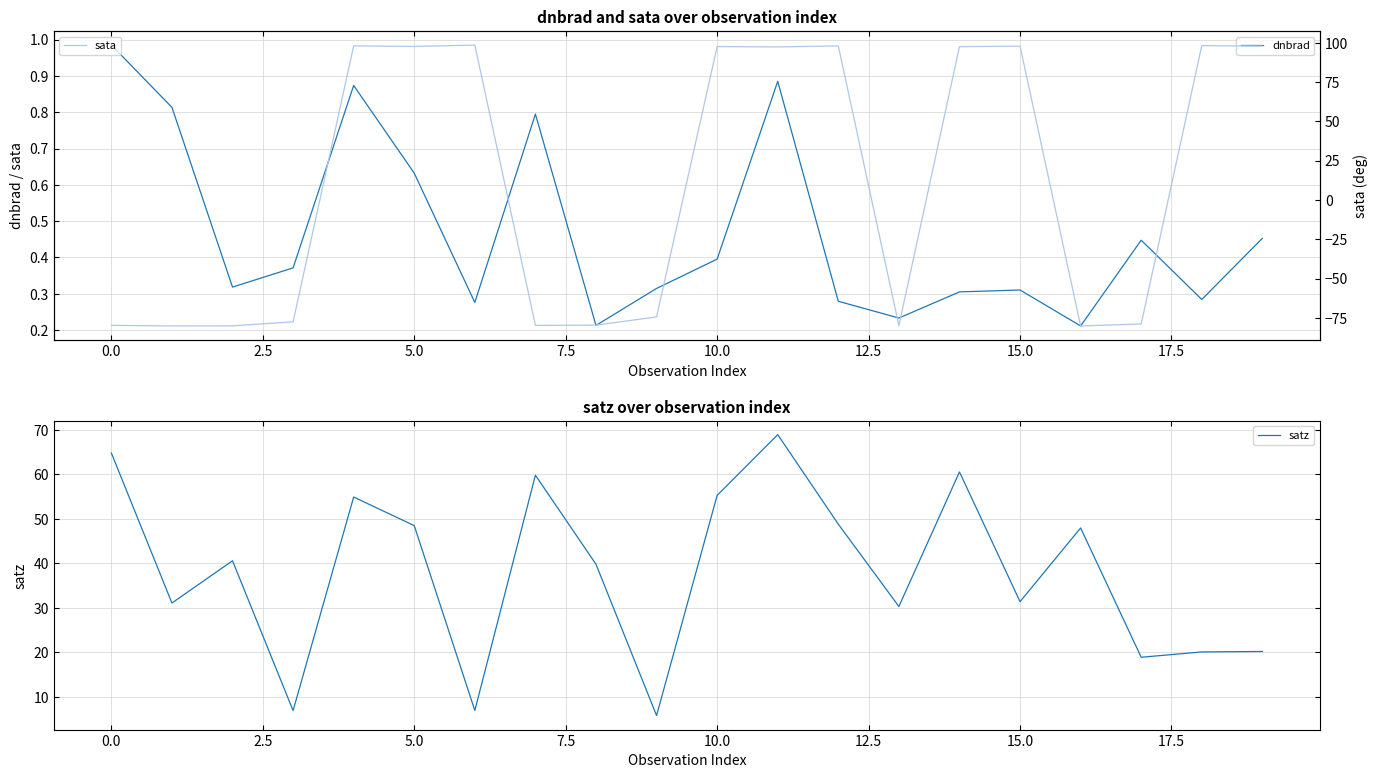

True or false: sata and dnbrad cross at least once.

True